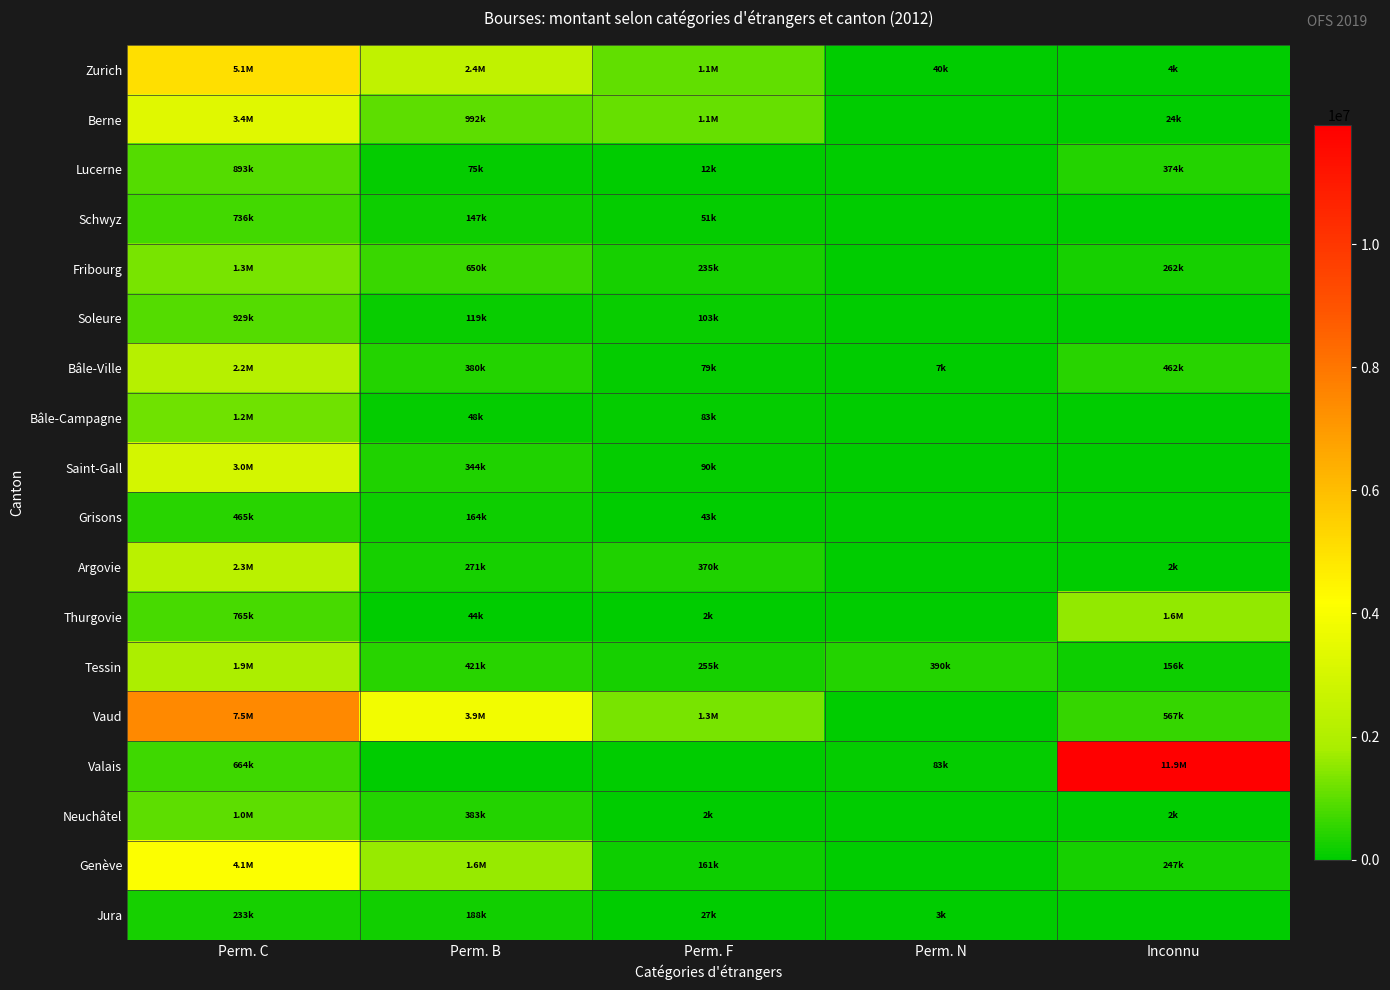

Rank the series at Perm. F from lowest to highest value.

Valais, Neuchâtel, Thurgovie, Lucerne, Jura, Grisons, Schwyz, Bâle-Ville, Bâle-Campagne, Saint-Gall, Soleure, Genève, Fribourg, Tessin, Argovie, Zurich, Berne, Vaud